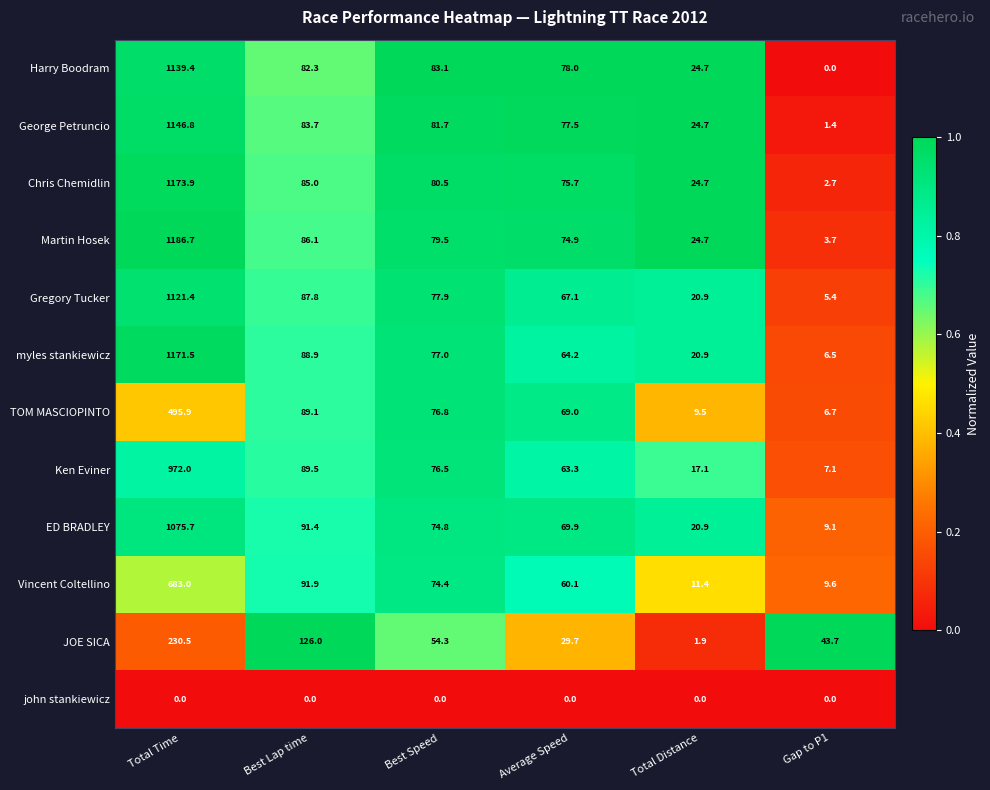

Where does the myles stankiewicz series first go above 77?

Total Time